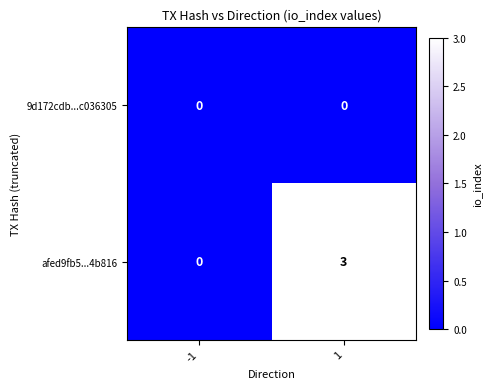

At 1, list the series in order from smallest to largest.

9d172cdb...c036305, afed9fb5...4b816